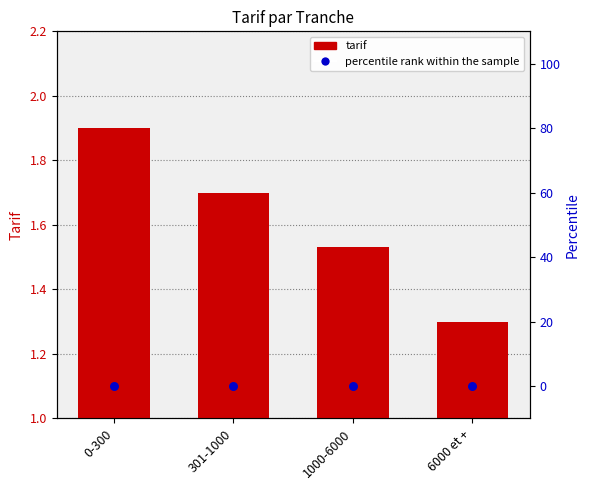

What is the total value across all series at 301-1000?

1.7